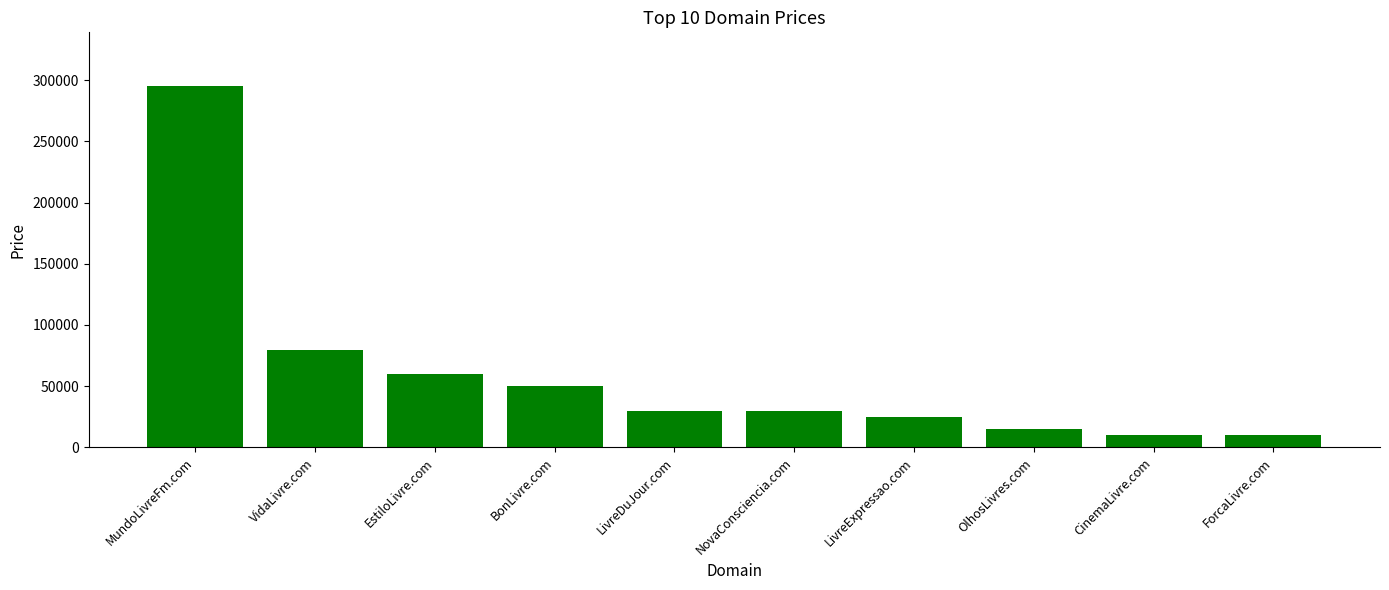

How many bars are there in total?

10